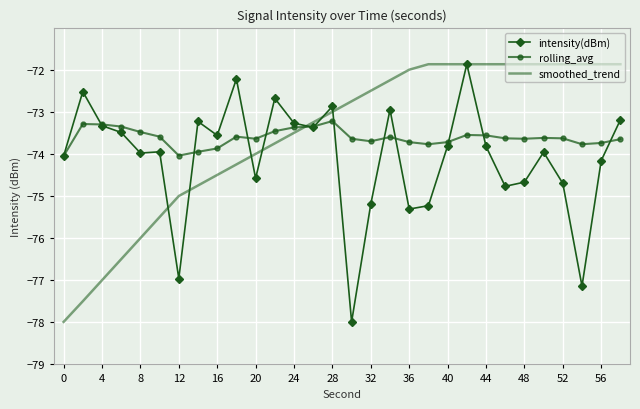

After their last crossing, which series has the higher values: intensity(dBm) or smoothed_trend?

smoothed_trend